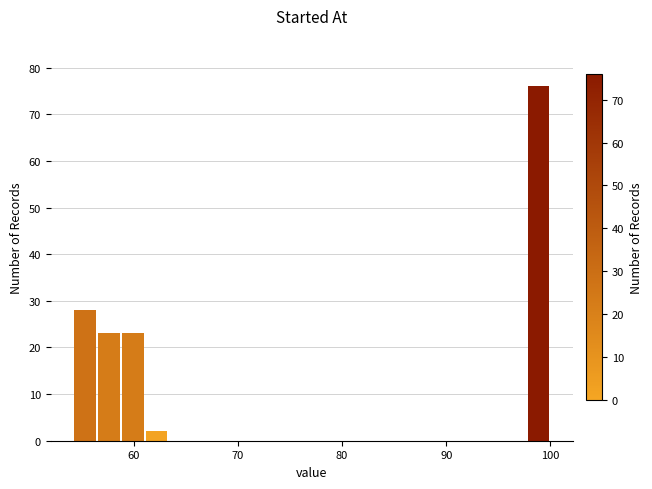

Read against the x-axis, roughly where is the centre of the tallest bar?

99